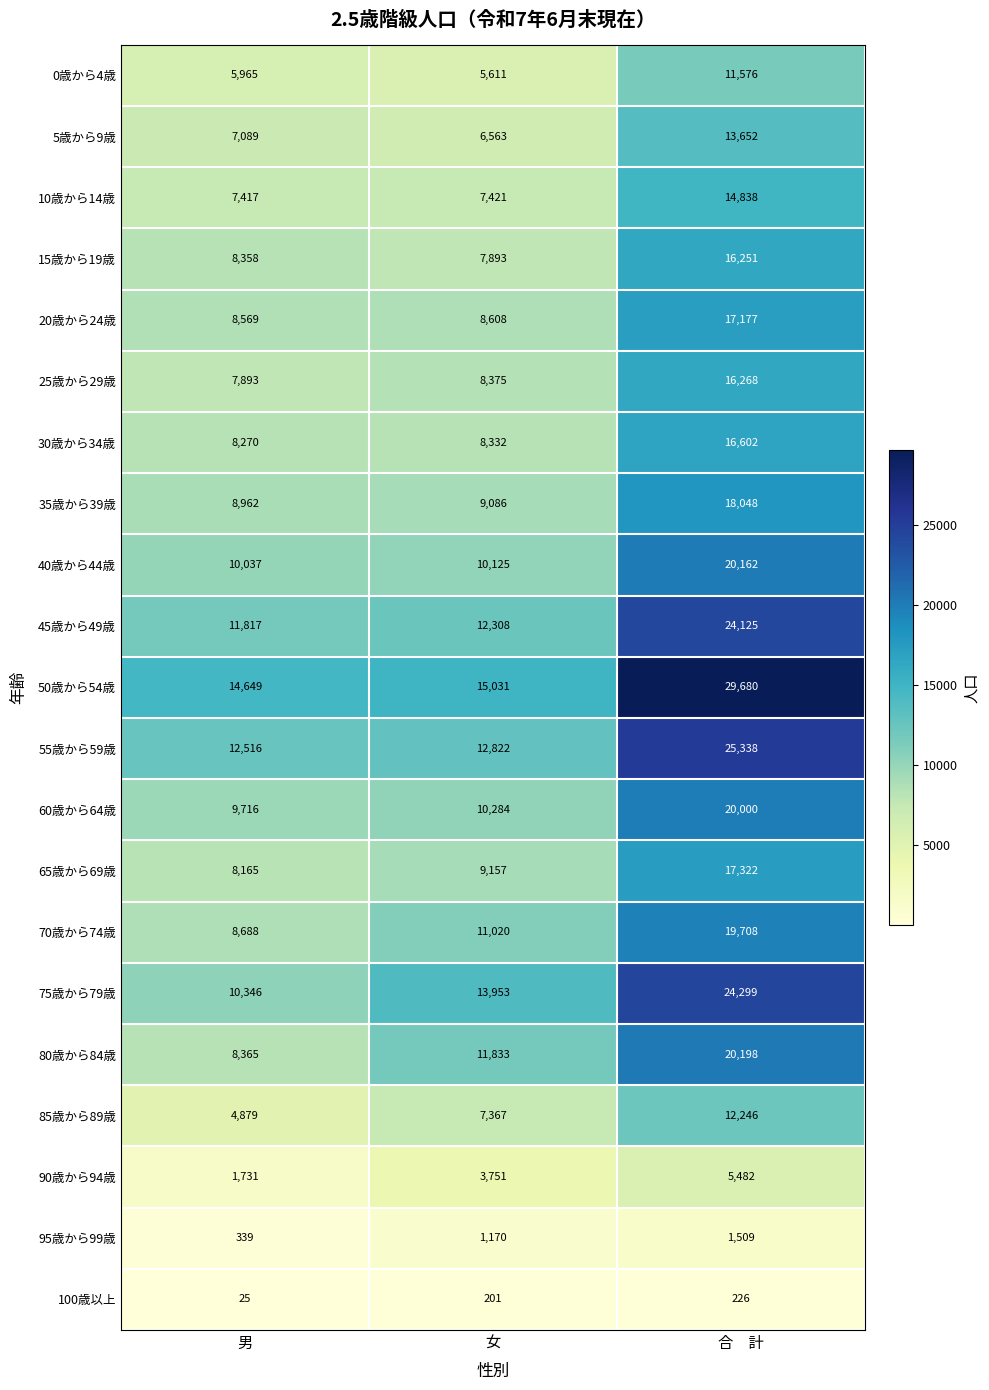

What is the sum of all 45歳から49歳 values?

48250